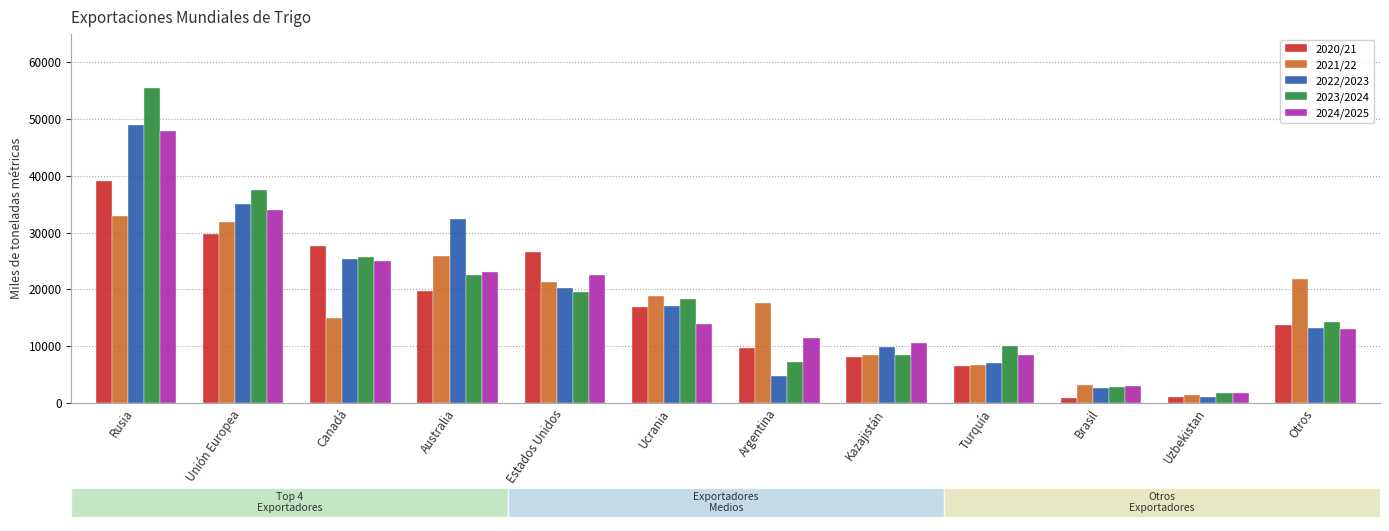

Where is 2021/22 nearest to the value 17197?

Argentina